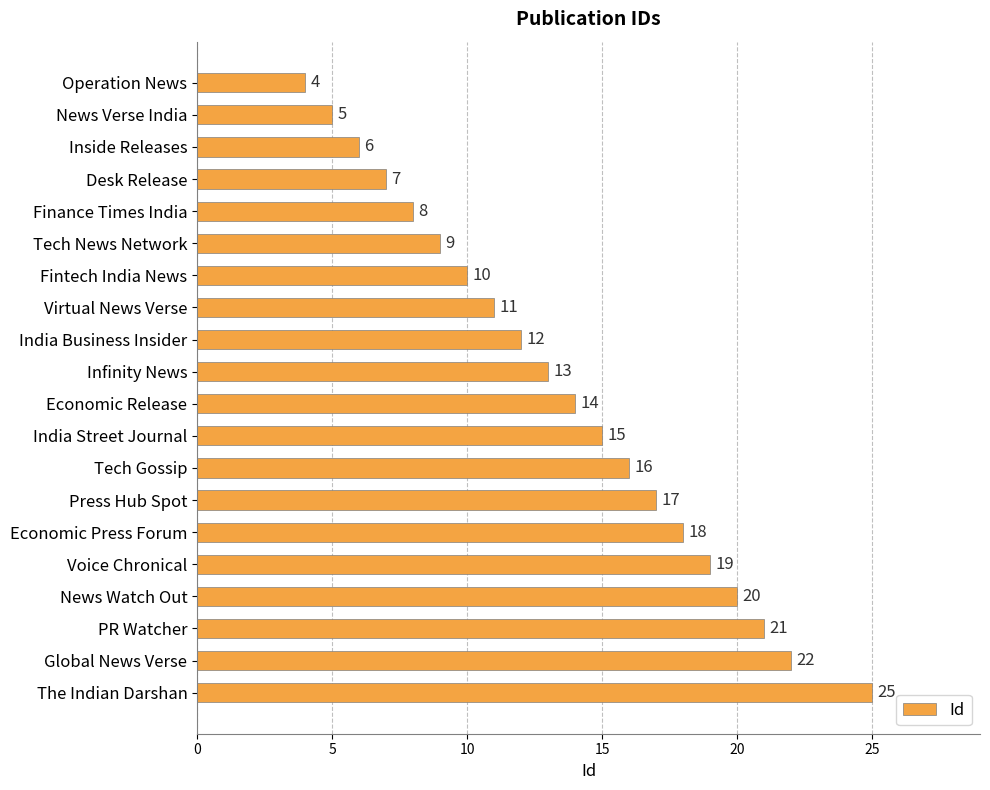

What is the change in value from Operation News to Voice Chronical?

+15